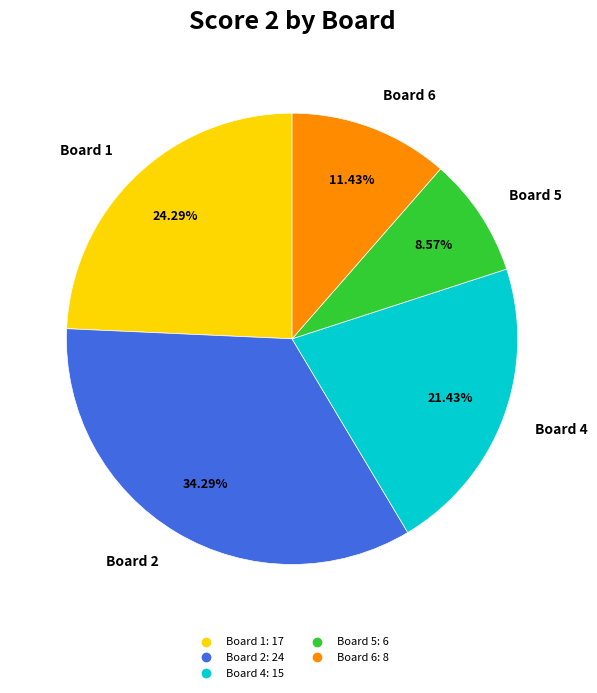

Is there a majority slice in this chart?

No